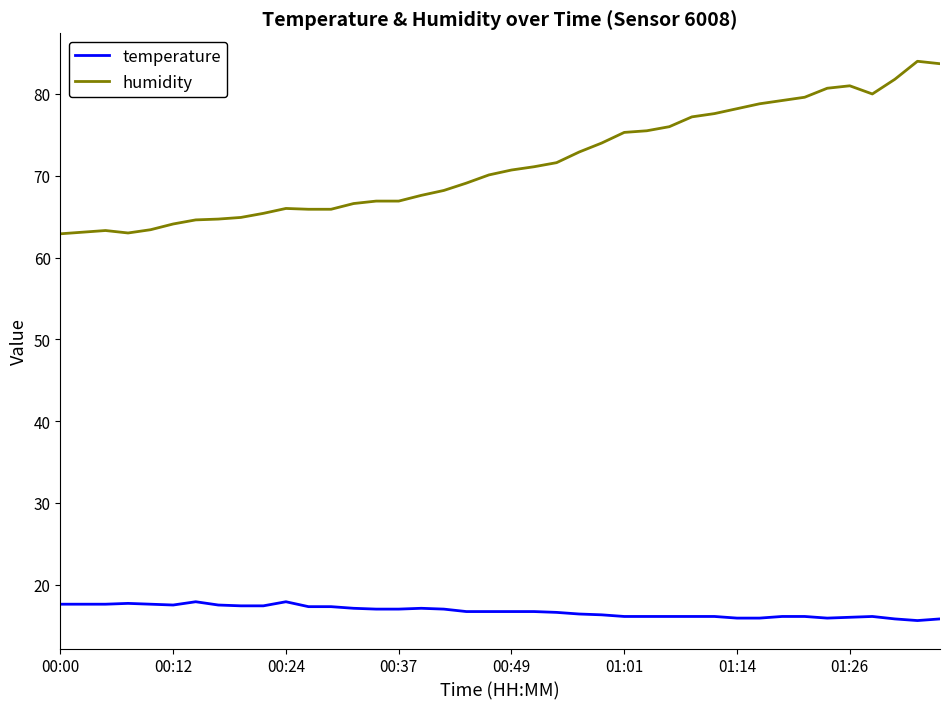

What is the minimum value for humidity?

62.9